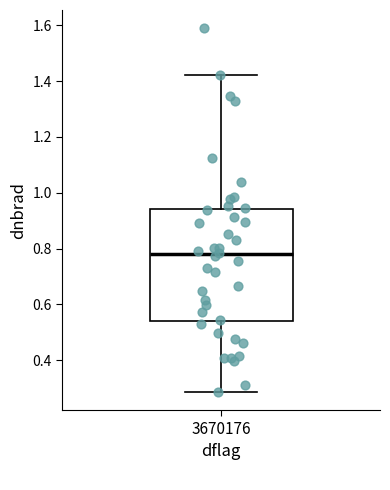

Read this box plot against the y-axis: the position of the median line, the range covered by the box, and the ends of both whiskers. The values are not printed on the chart, so give them approximately, as read against the axis.

median 0.78, box 0.54 to 0.94, whiskers 0.28 to 1.42